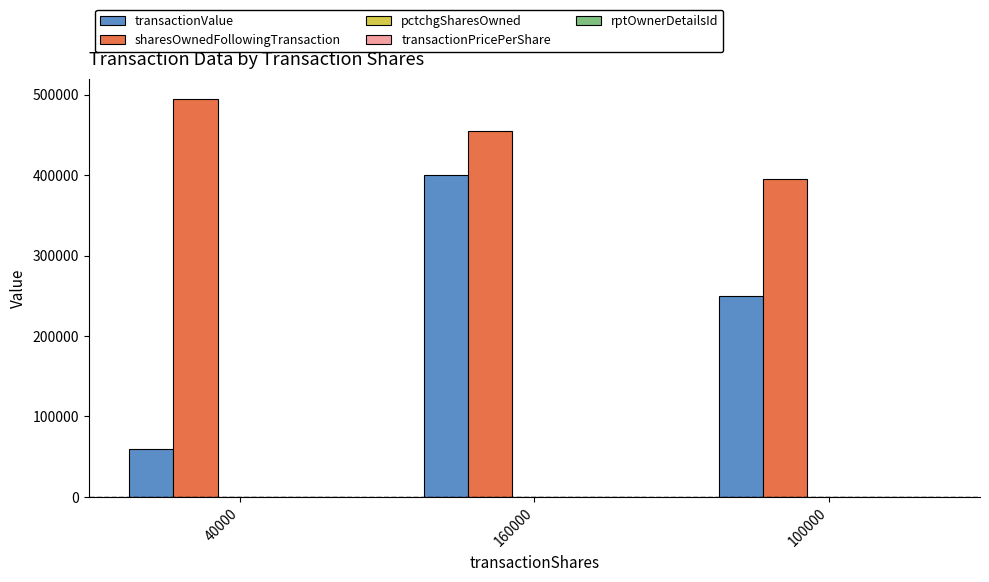

Where is sharesOwnedFollowingTransaction nearest to the value 444870?

160000